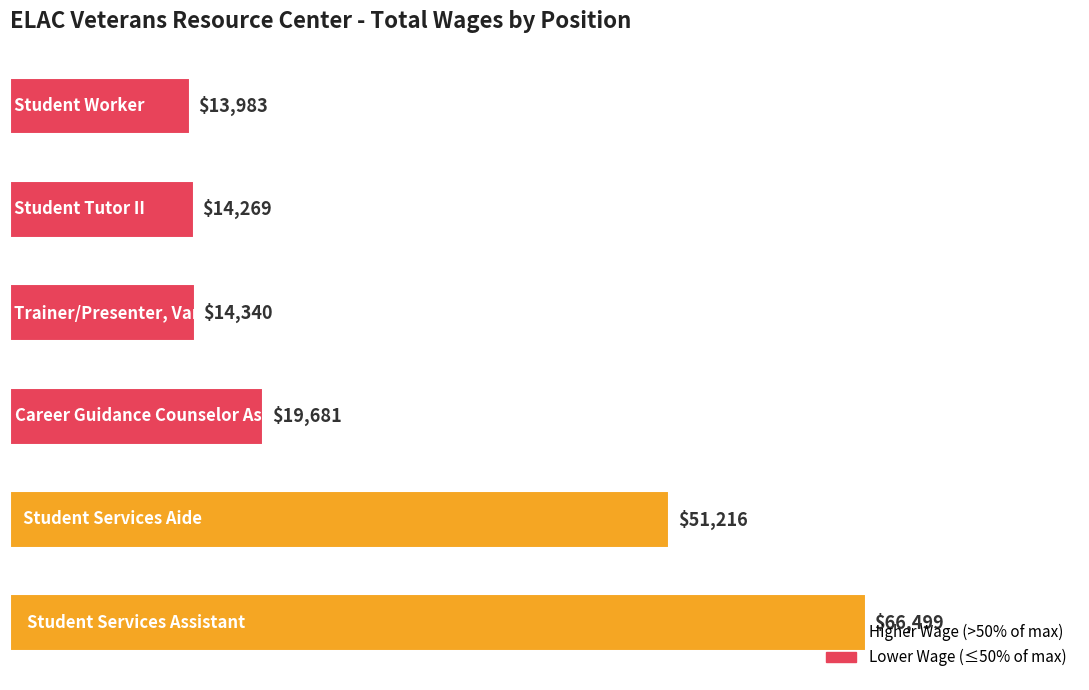

What is the sum of all values?

179988